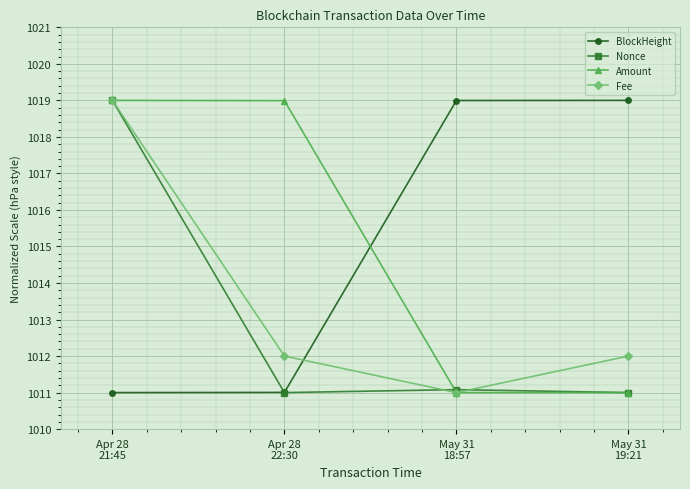

At which label does Amount first exceed 1018?

Apr 28
21:45